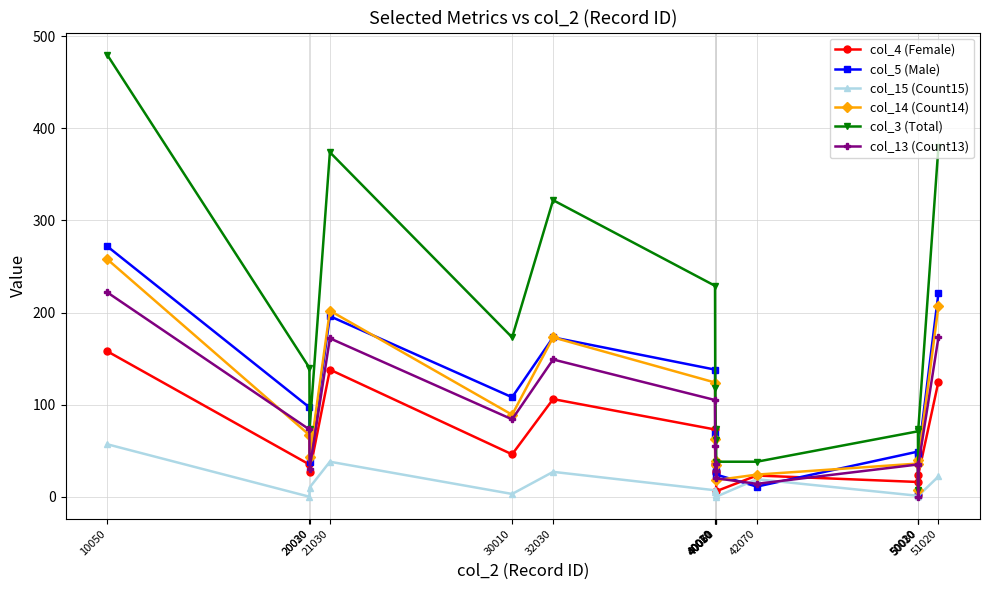

What is the difference between the col_13 (Count13) values at 20020 and 40070?

53